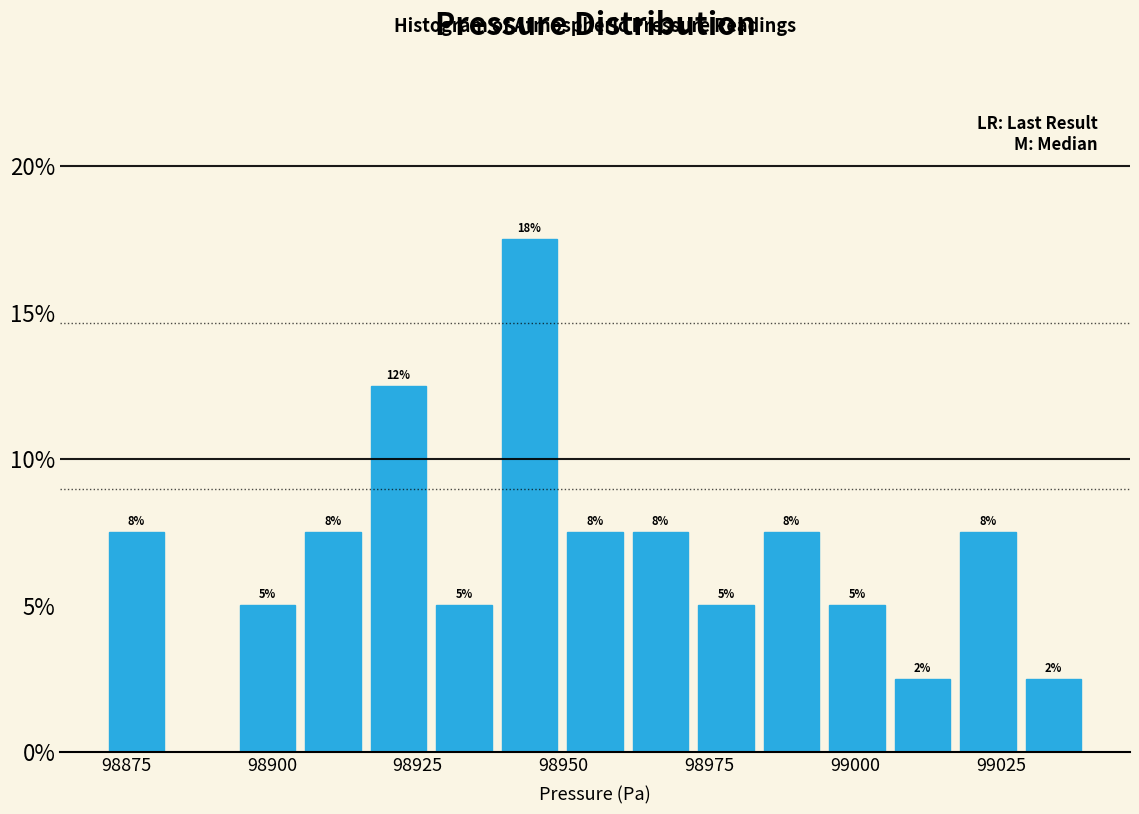

Around what value on the x-axis is the tallest bar? Give the approximate position of its centre, as read against the axis.

98945